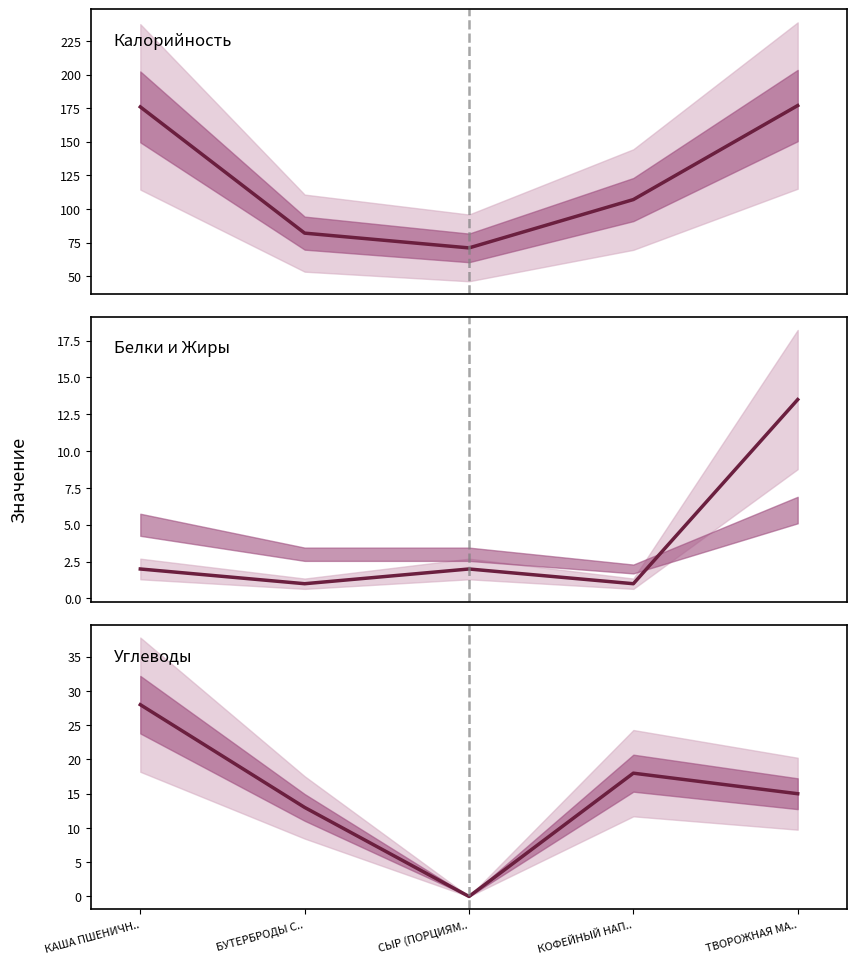

What is the spread (max minus min) of values at ТВОРОЖНАЯ МА..?

163.5